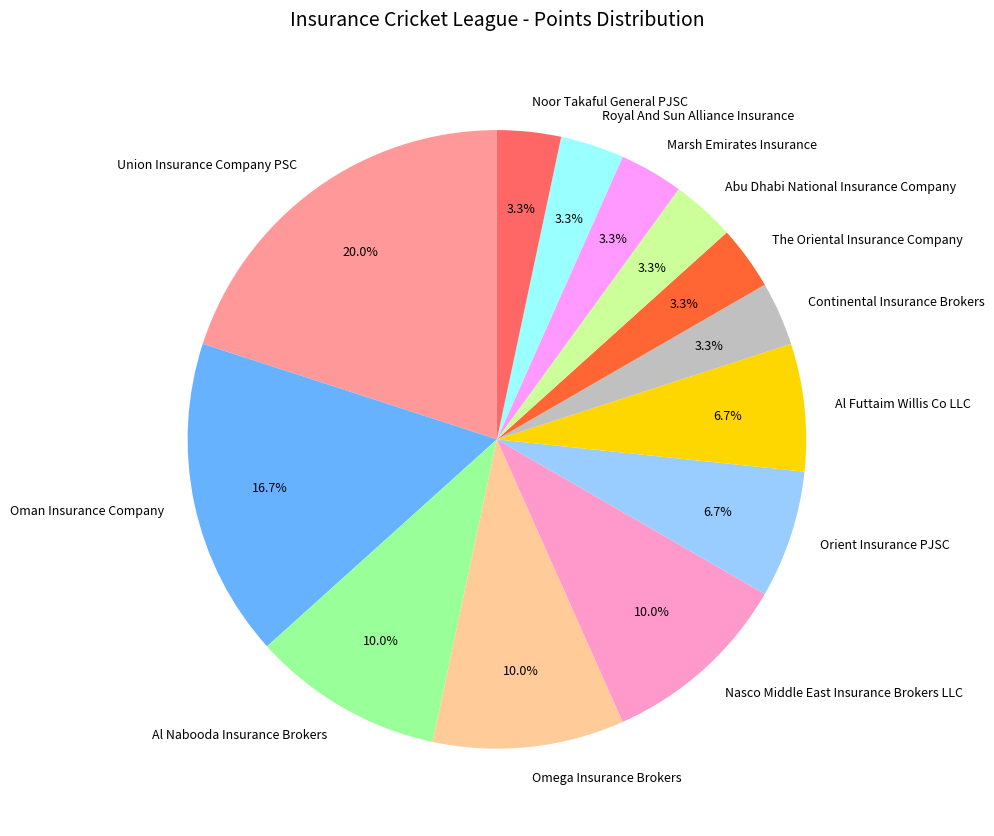

To the nearest percent, what is the combined percentage of Al Nabooda Insurance Brokers and Union Insurance Company PSC?

30%